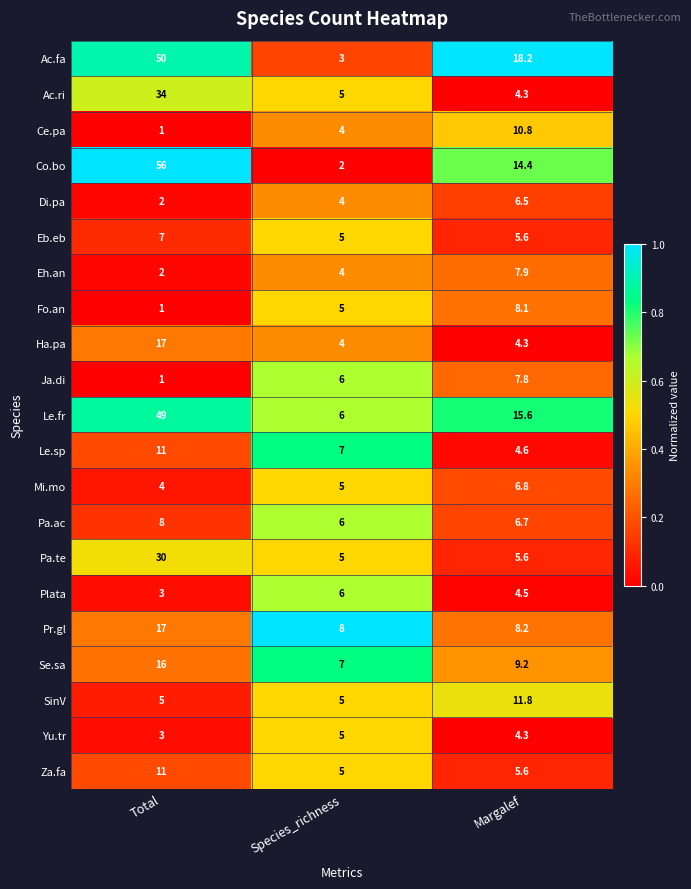

What is the greatest value displayed?

56.0